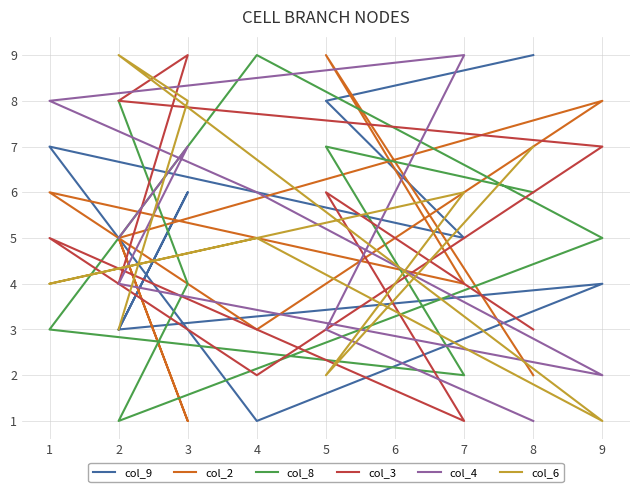

What is the total value across all series at 1?

33